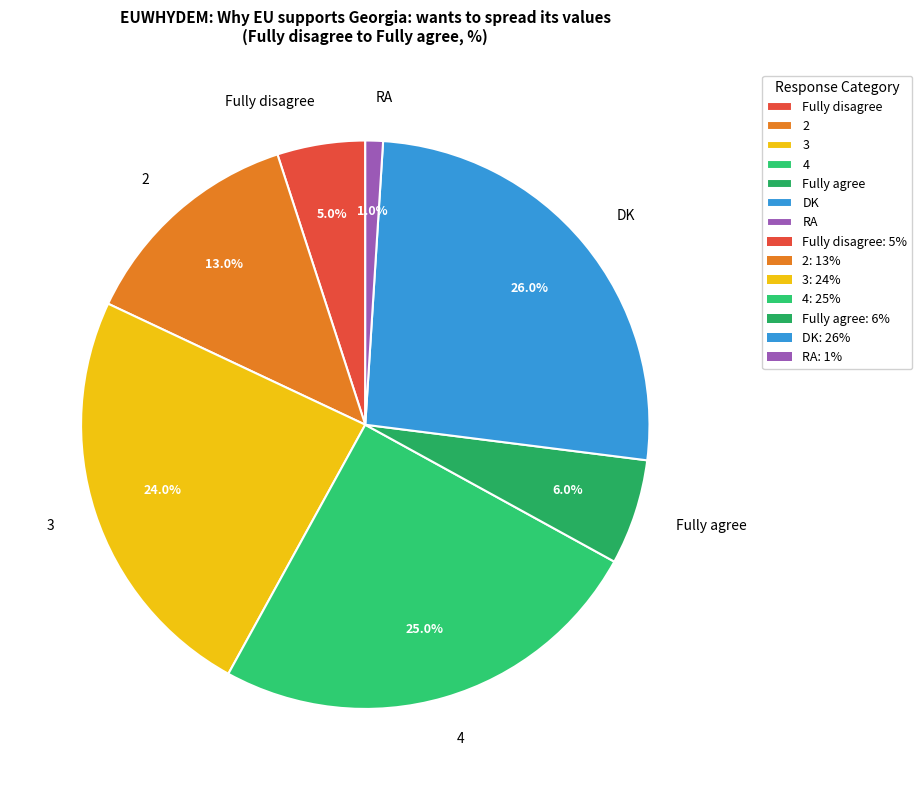

Count the number of slices in the pie.

7